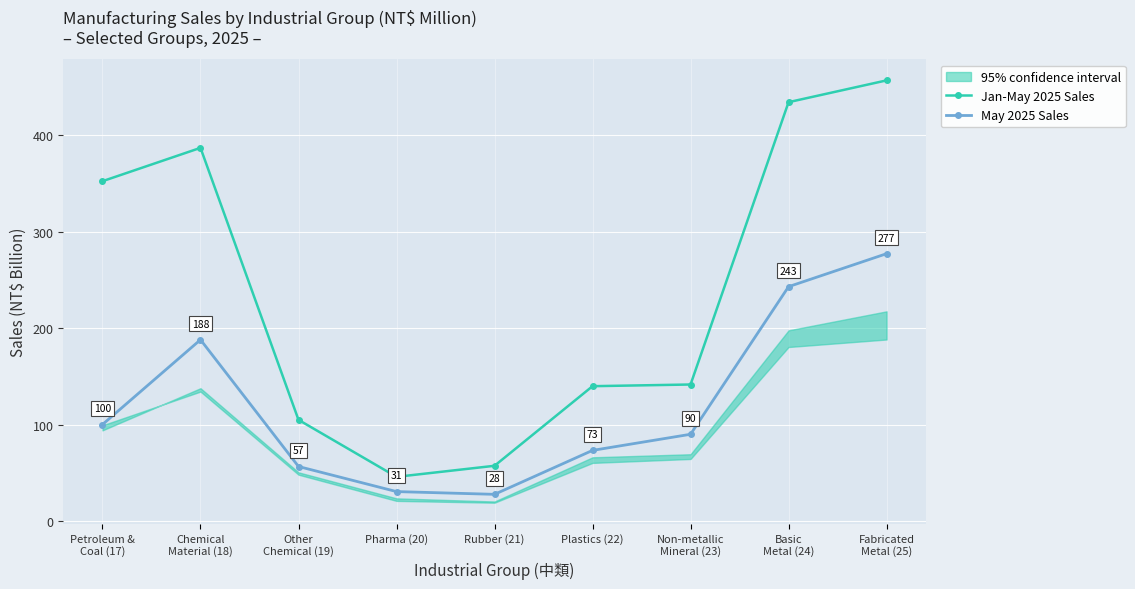

Reading left to right, extract all data points from this chart.

Jan-May 2025 Sales: Petroleum &
Coal (17)=352.2	Chemical
Material (18)=386.8	Other
Chemical (19)=104.9	Pharma (20)=45.8	Rubber (21)=57.3	Plastics (22)=139.8	Non-metallic
Mineral (23)=141.5	Basic
Metal (24)=434.1	Fabricated
Metal (25)=456.7
May 2025 Sales: Petroleum &
Coal (17)=100.1	Chemical
Material (18)=187.9	Other
Chemical (19)=56.5	Pharma (20)=30.5	Rubber (21)=27.7	Plastics (22)=73.2	Non-metallic
Mineral (23)=89.9	Basic
Metal (24)=242.9	Fabricated
Metal (25)=277.1